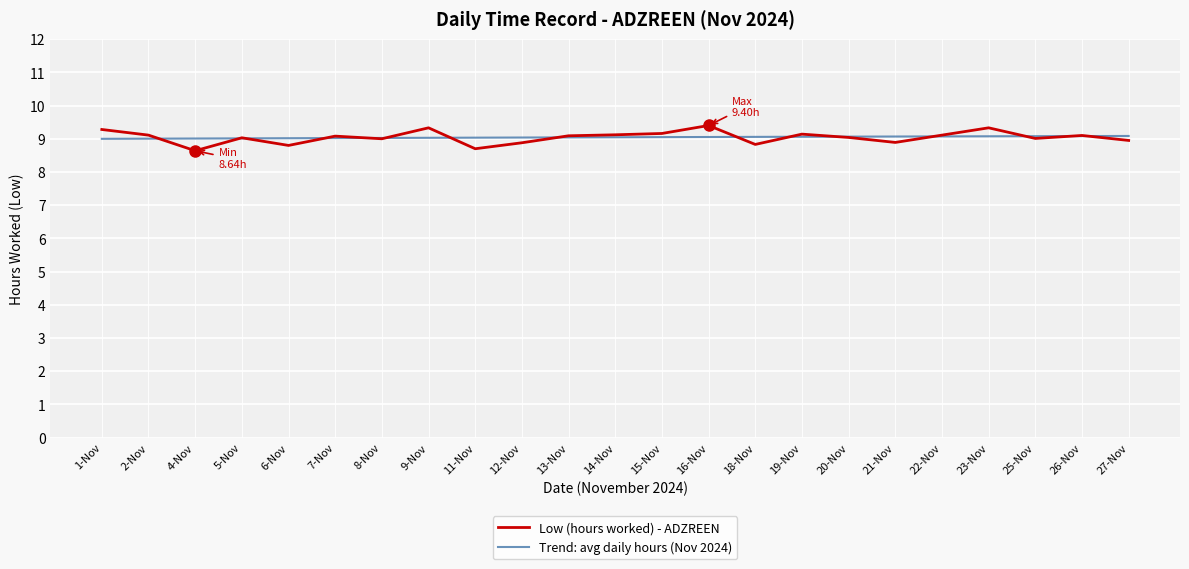

Which series changed the most between 4-Nov and 22-Nov?

Low (hours worked) - ADZREEN